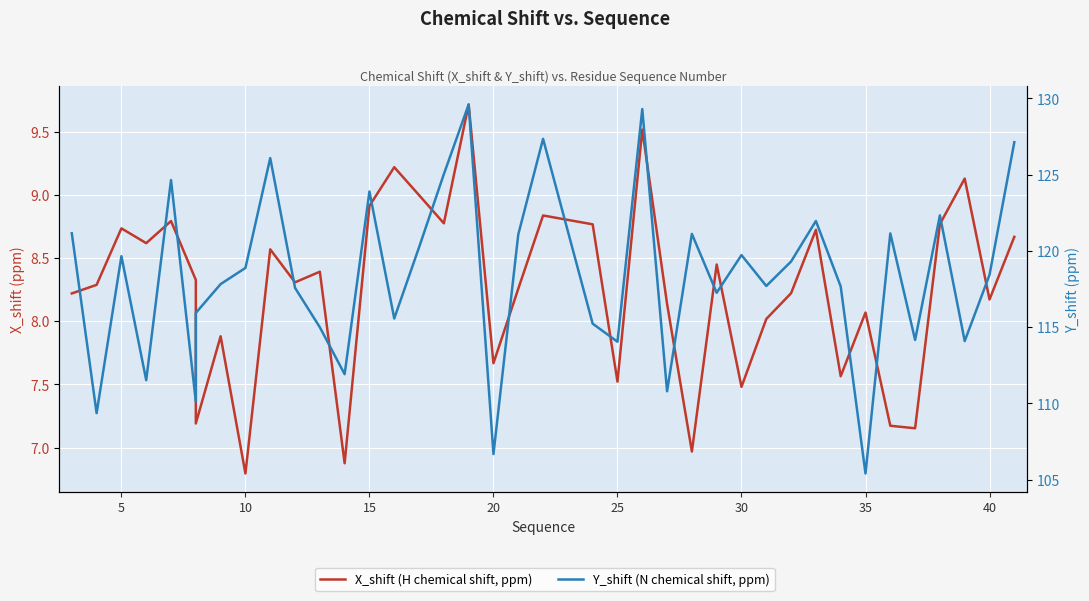

What is the average value of the Y_shift series?

118.3